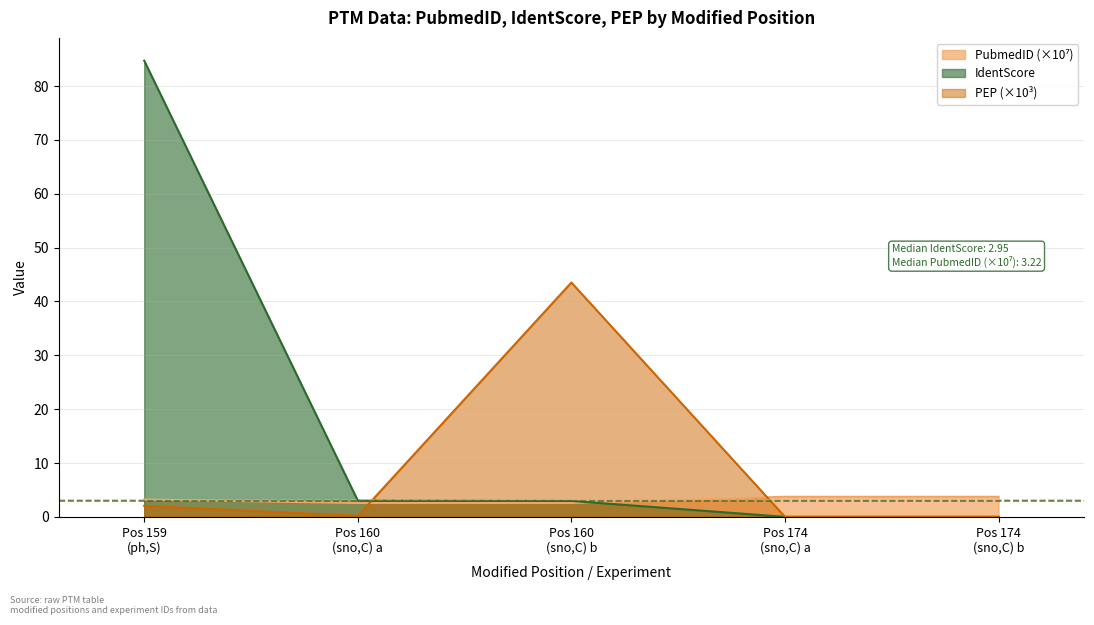

How many categories are shown in the chart?

5